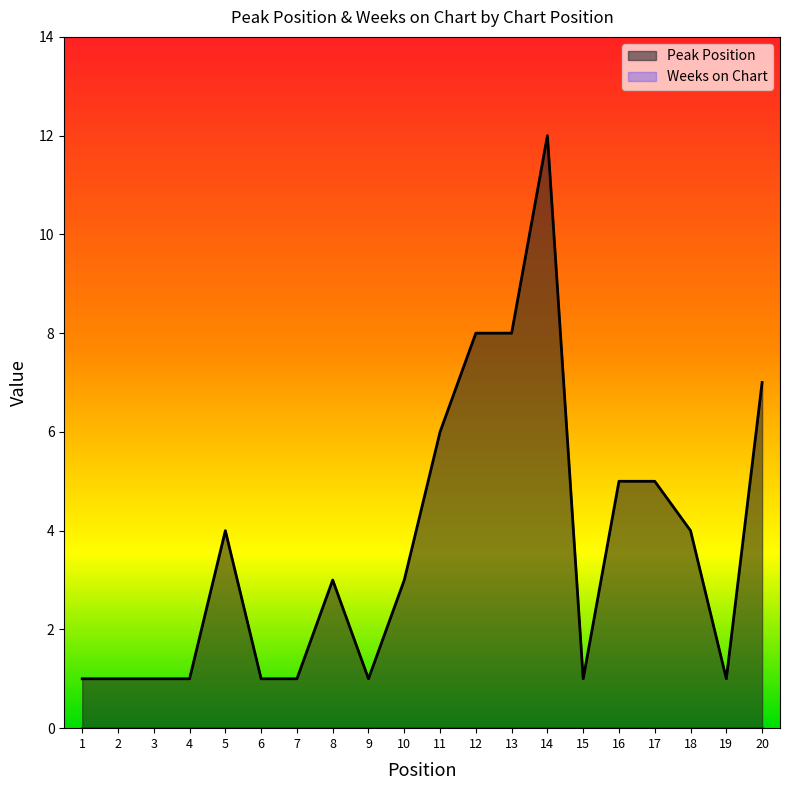

How many interior local valleys (lower than both neighbors) does the data have?

3